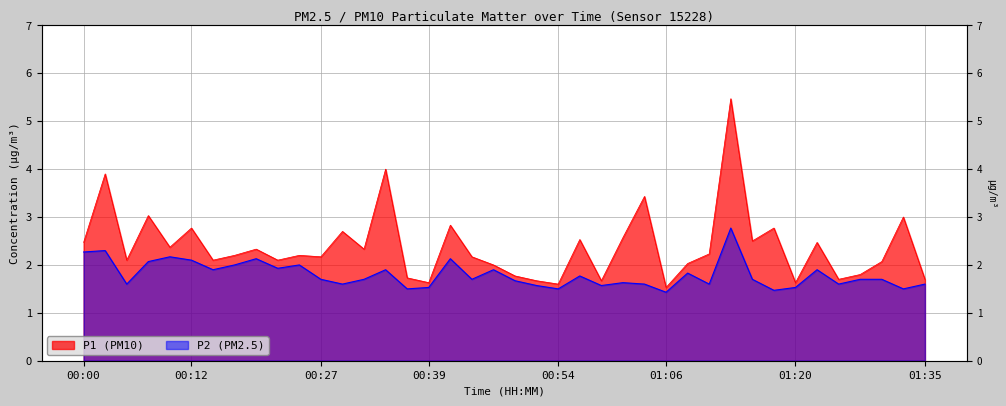

The value of P2 at 01:33 is 1.5. True or false?

True